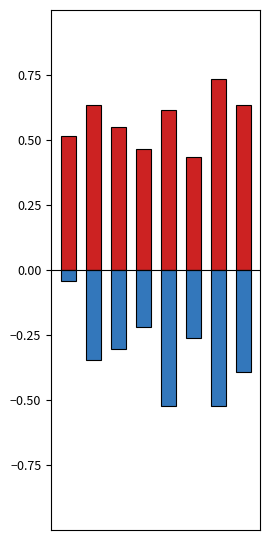

List the labels in order of monthly_download_resource value, smallest first.

4, 6, 7, 1, 2, 5, 3, 0